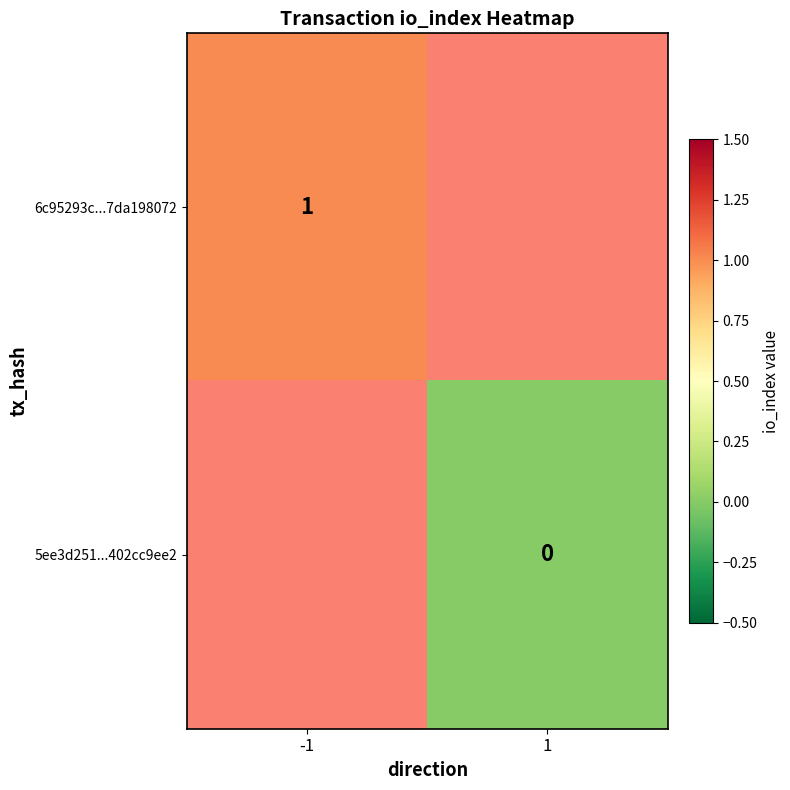

Is the value of 5ee3d251...402cc9ee2 at 1 greater than the value of 6c95293c...7da198072 at -1?

No